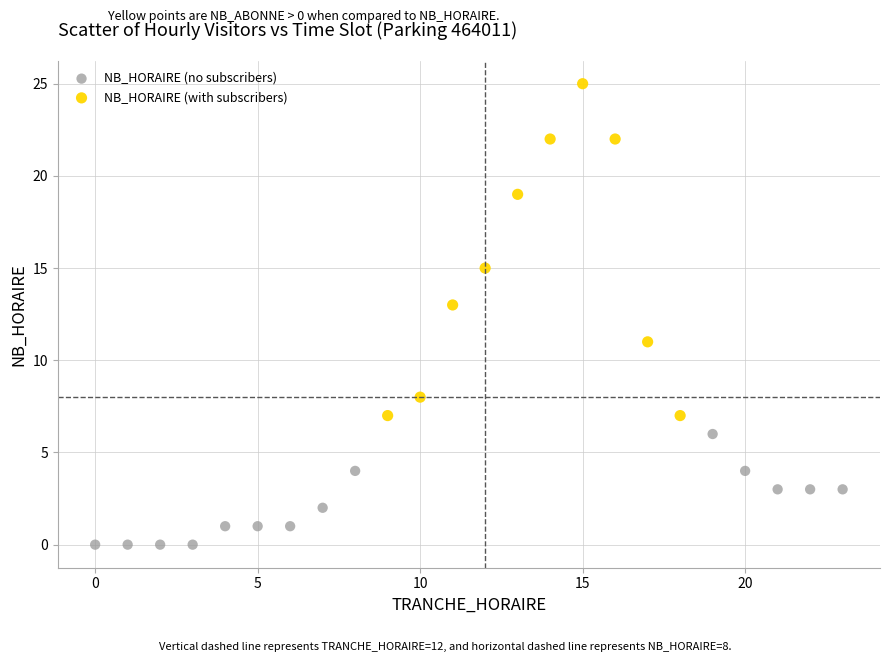

Which series contains the highest Y value?

NB_HORAIRE (with subscribers)